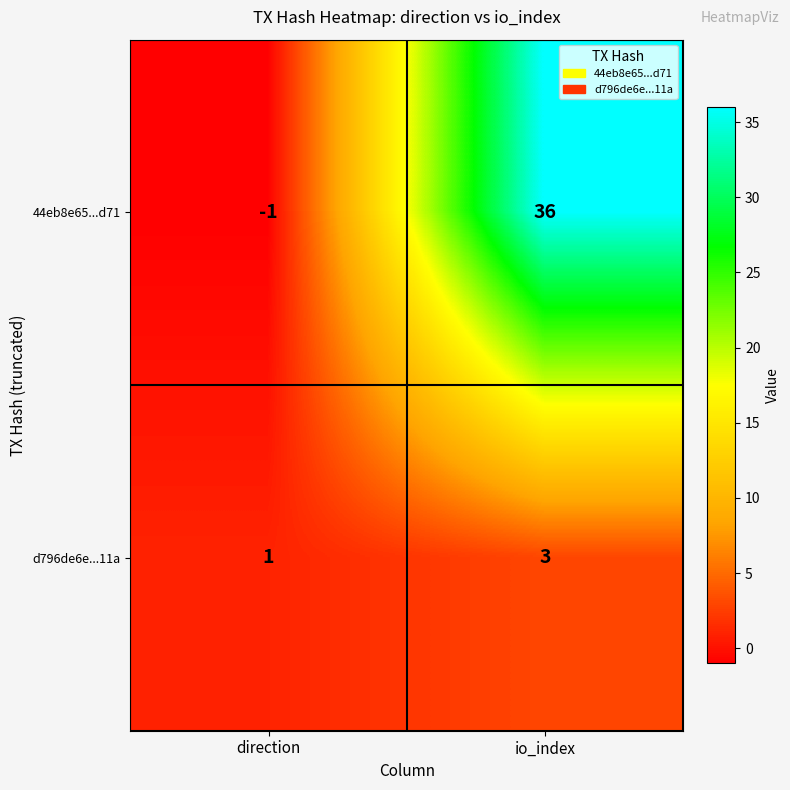

Reading left to right, transcribe all the data shown in this chart.

44eb8e65...d71: direction=-1	io_index=36
d796de6e...11a: direction=1	io_index=3